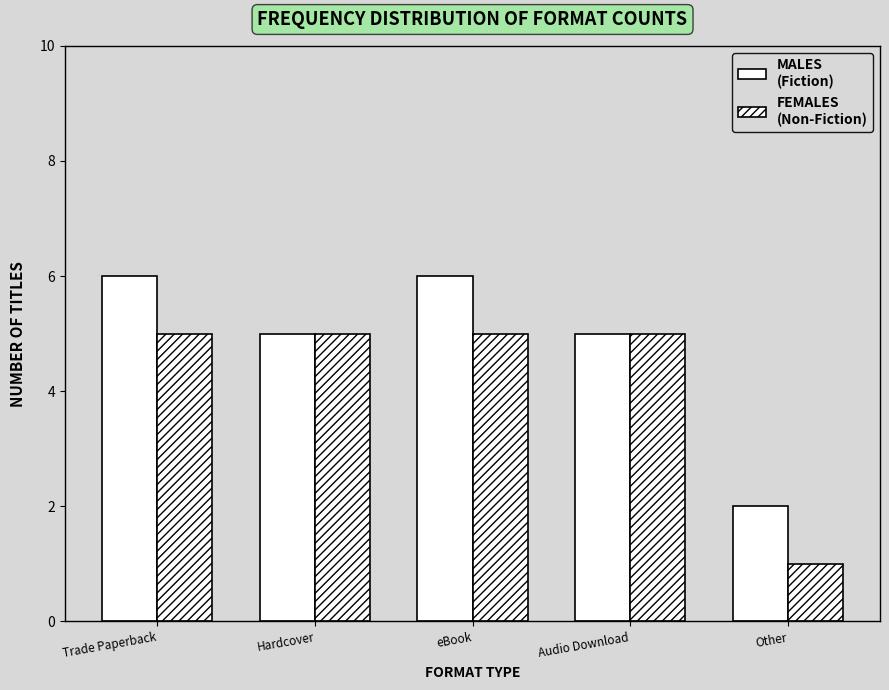

Does the chart contain any negative values?

No